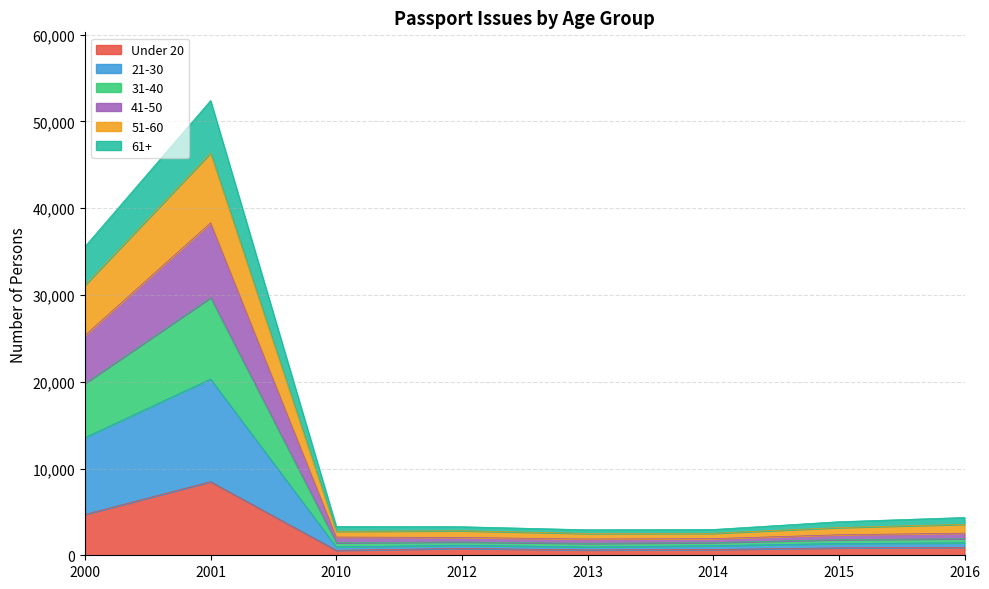

Does the chart have visible grid lines?

Yes